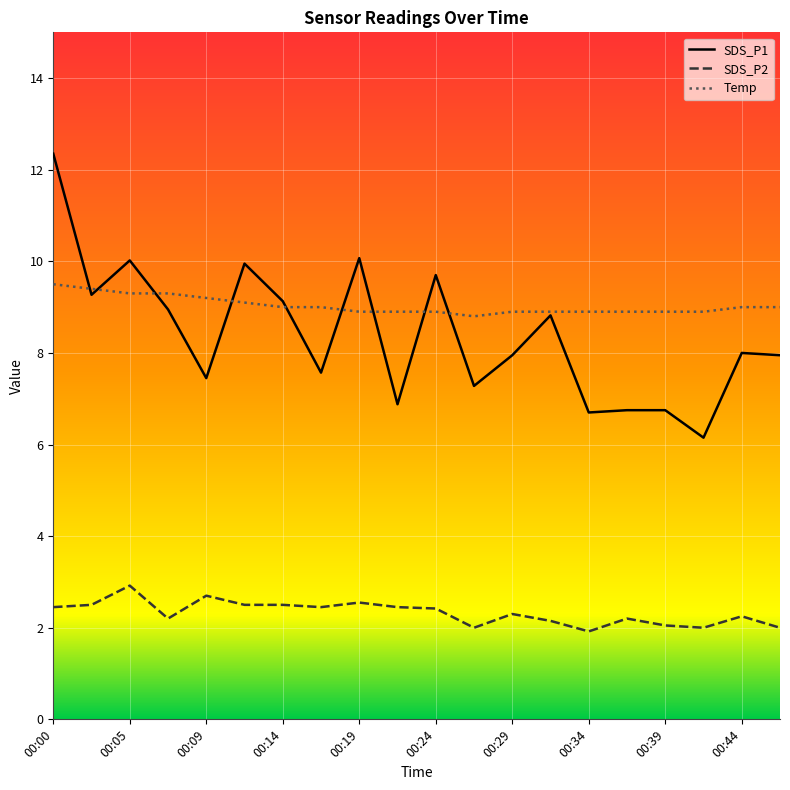

Reading left to right, extract all data points from this chart.

SDS_P1: 12.3	9.3	10.0	8.9	7.5	9.9	9.1	7.6	10.1	6.9	9.7	7.3	8.0	8.8	6.7	6.8	6.8	6.2	8.0	8.0
SDS_P2: 2.5	2.5	2.9	2.2	2.7	2.5	2.5	2.5	2.5	2.5	2.4	2.0	2.3	2.1	1.9	2.2	2.0	2.0	2.2	2.0
Temp: 9.5	9.4	9.3	9.3	9.2	9.1	9.0	9.0	8.9	8.9	8.9	8.8	8.9	8.9	8.9	8.9	8.9	8.9	9.0	9.0